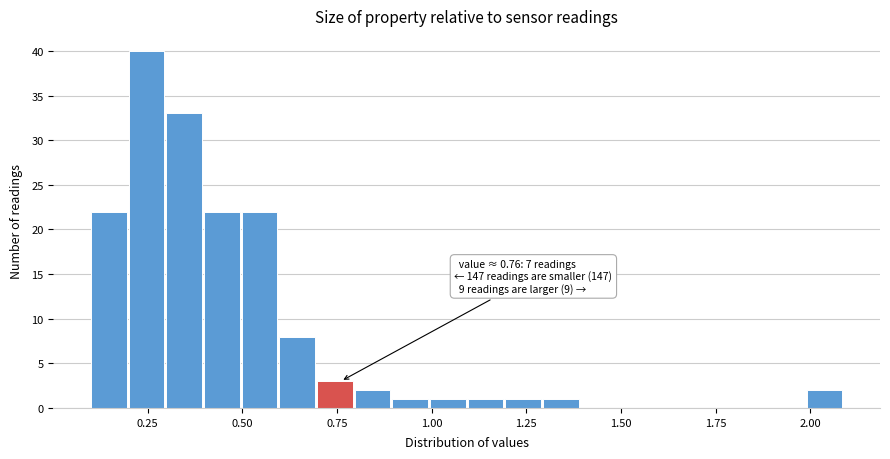

Read against the x-axis, roughly where is the centre of the tallest bar?

0.25